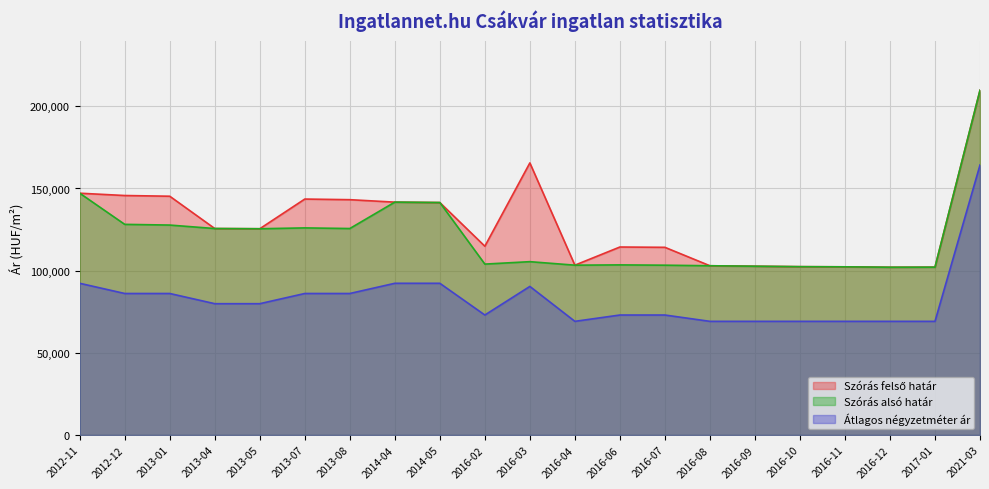

Read the Átlagos négyzetméter ár (vonal) value at 2013-04, to the nearest 10.

79900